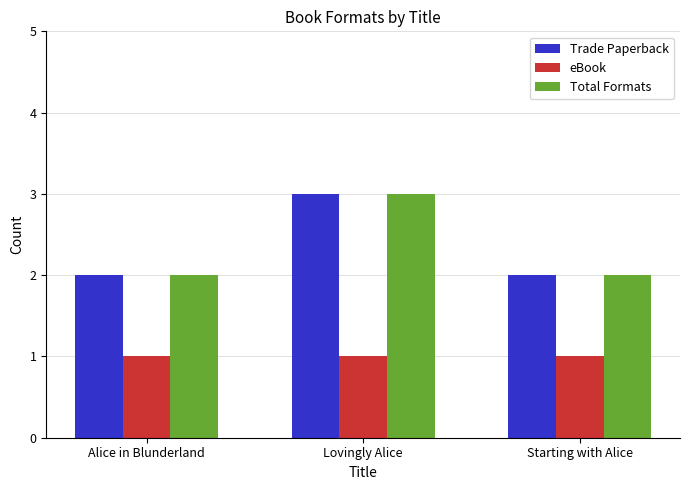

The value of Trade Paperback at Starting with Alice is 1. True or false?

False